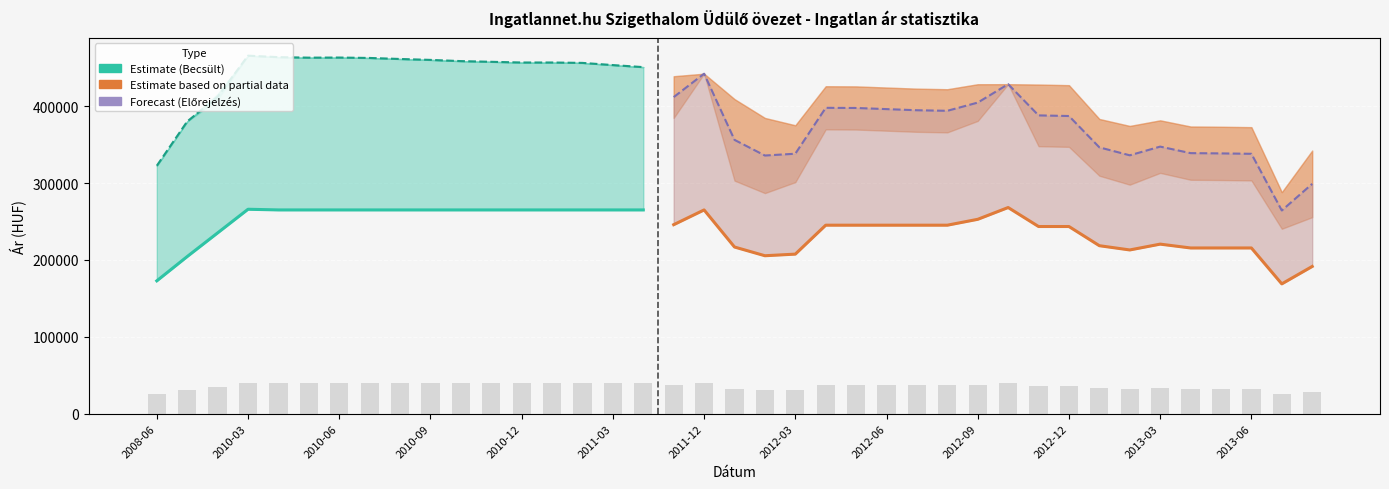

What is the minimum value for Szórás felső határ?

288179